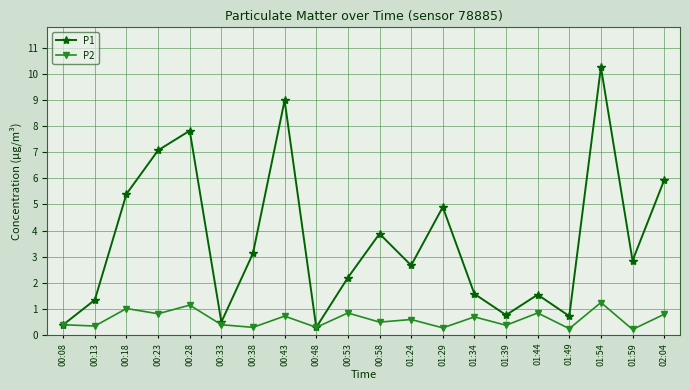

At 00:18, list the series in order from largest to smallest.

P1, P2